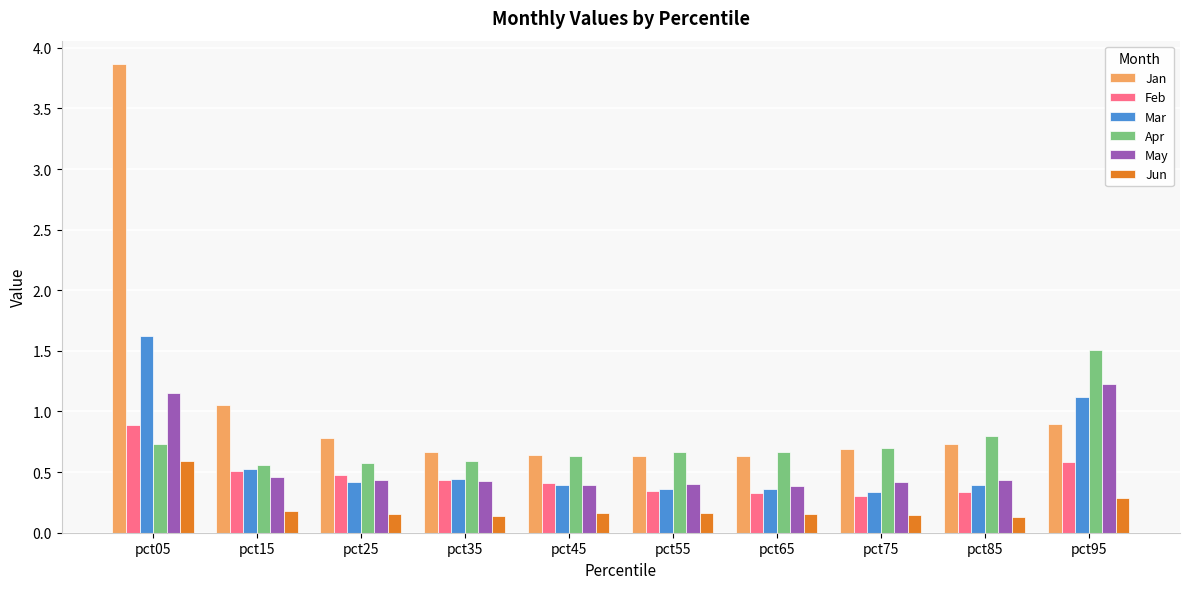

What is the highest value of the Feb series?

0.9